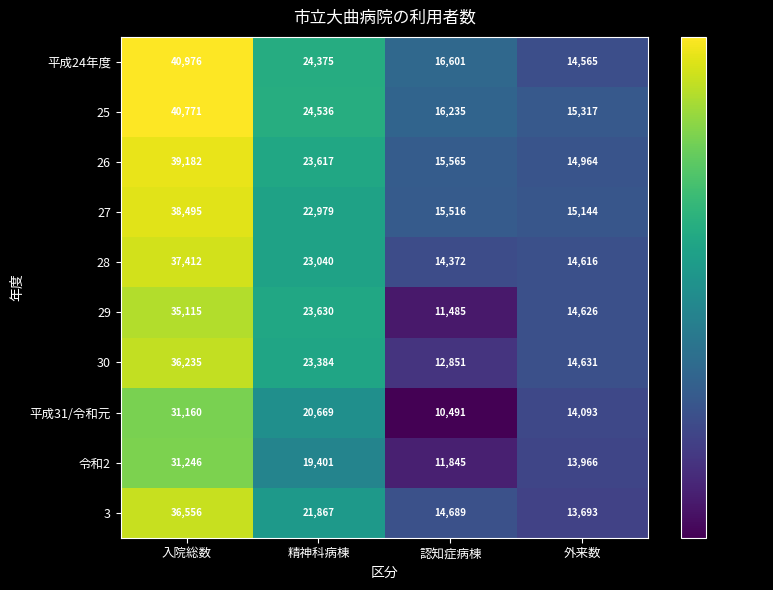

At which label is 平成31/令和元 closest to 20825?

精神科病棟